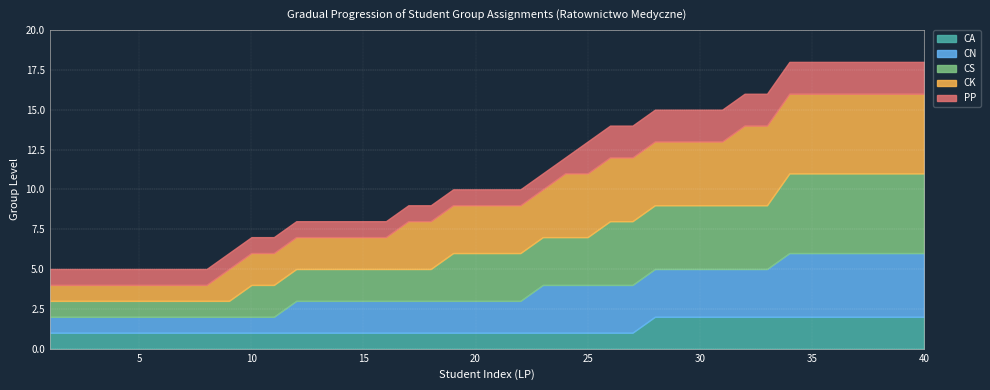

What is the value of the PP point at the 16th from the left?

1